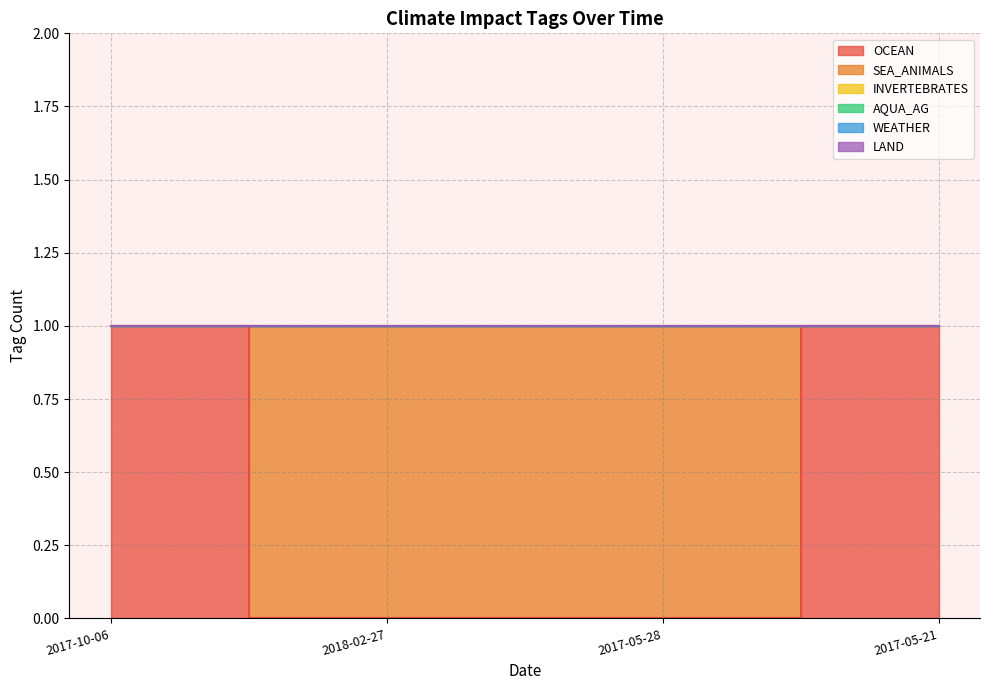

What is the total value across all series at 2017-05-21?

1